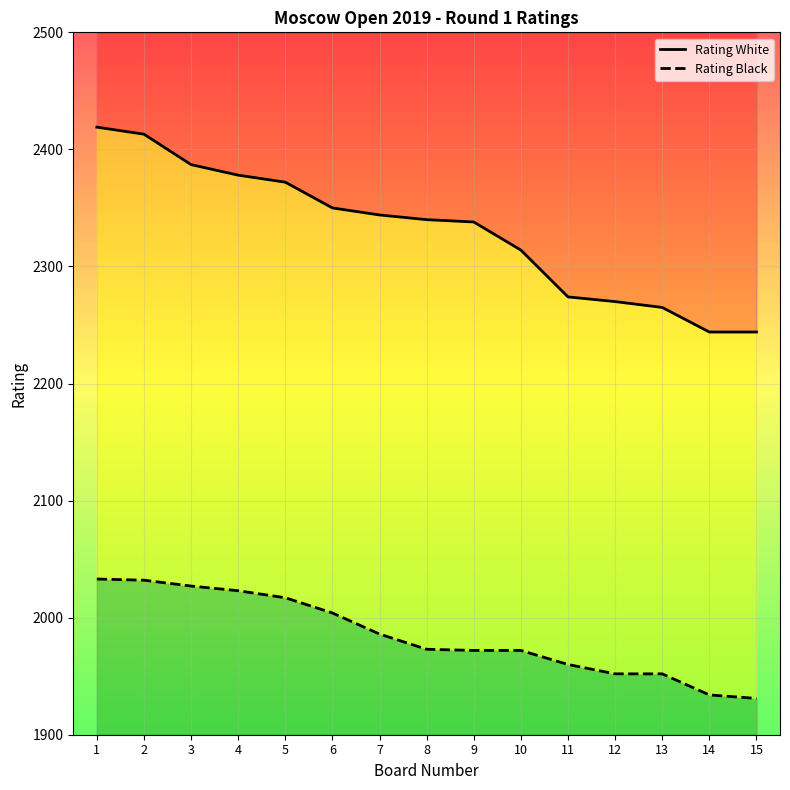

Rank the series by their average value, from highest to lowest.

Rating White, Rating Black